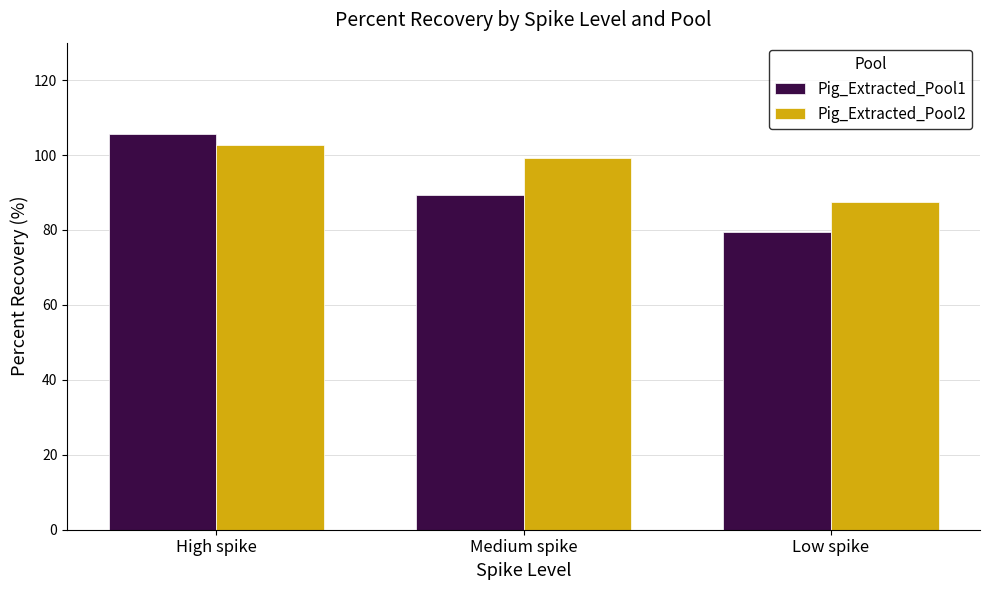

What value does the Pig_Extracted_Pool2 series have at Medium spike?

99.2